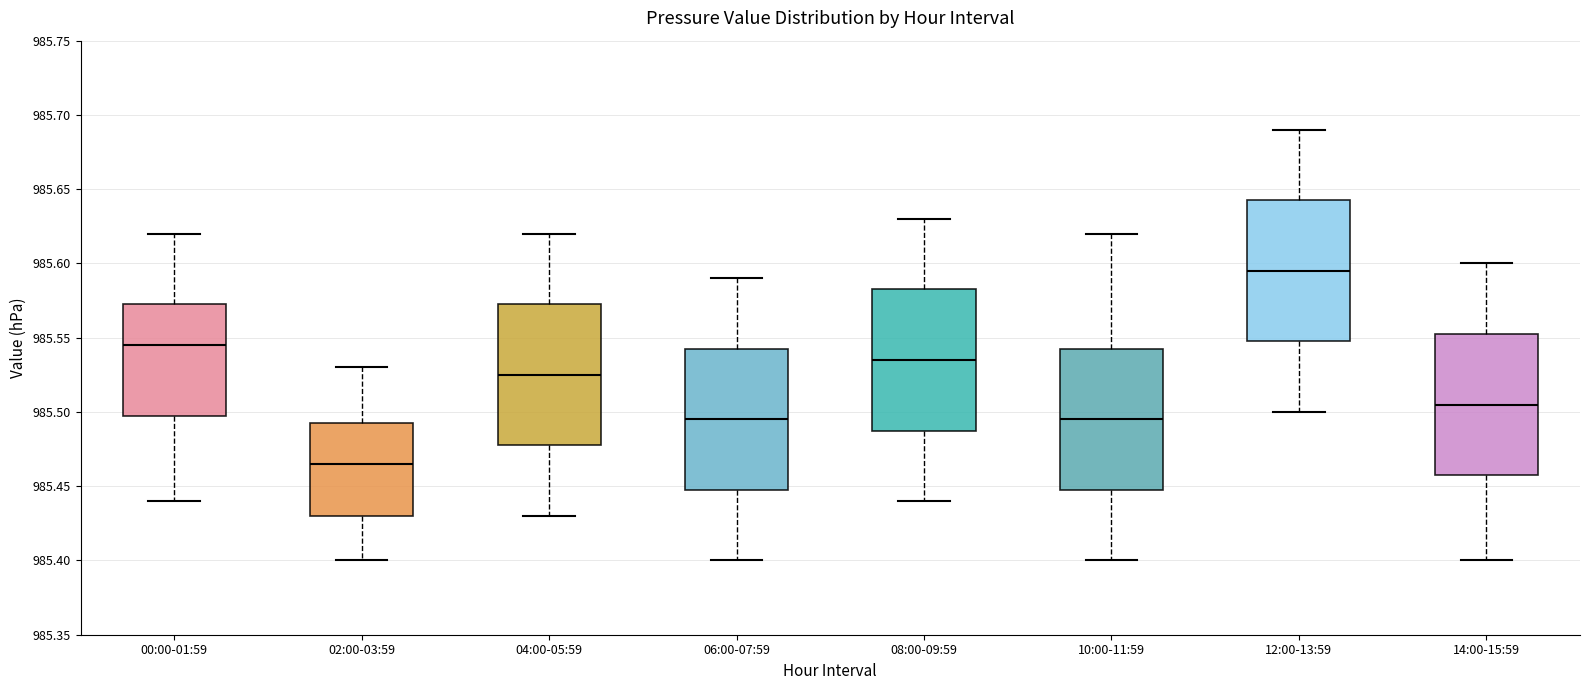

Reading left to right, transcribe this box plot: for each box, give where its median line is, the range the box spans, and where its two whiskers end, as read against the y-axis. The values are not printed on the chart, so give them approximately, as read against the axis.

00:00-01:59: median 985.545, box 985.500 to 985.575, whiskers 985.440 to 985.620
02:00-03:59: median 985.465, box 985.430 to 985.495, whiskers 985.400 to 985.530
04:00-05:59: median 985.525, box 985.480 to 985.575, whiskers 985.430 to 985.620
06:00-07:59: median 985.495, box 985.450 to 985.545, whiskers 985.400 to 985.590
08:00-09:59: median 985.535, box 985.490 to 985.585, whiskers 985.440 to 985.630
10:00-11:59: median 985.495, box 985.450 to 985.545, whiskers 985.400 to 985.620
12:00-13:59: median 985.595, box 985.550 to 985.645, whiskers 985.500 to 985.690
14:00-15:59: median 985.505, box 985.460 to 985.555, whiskers 985.400 to 985.600